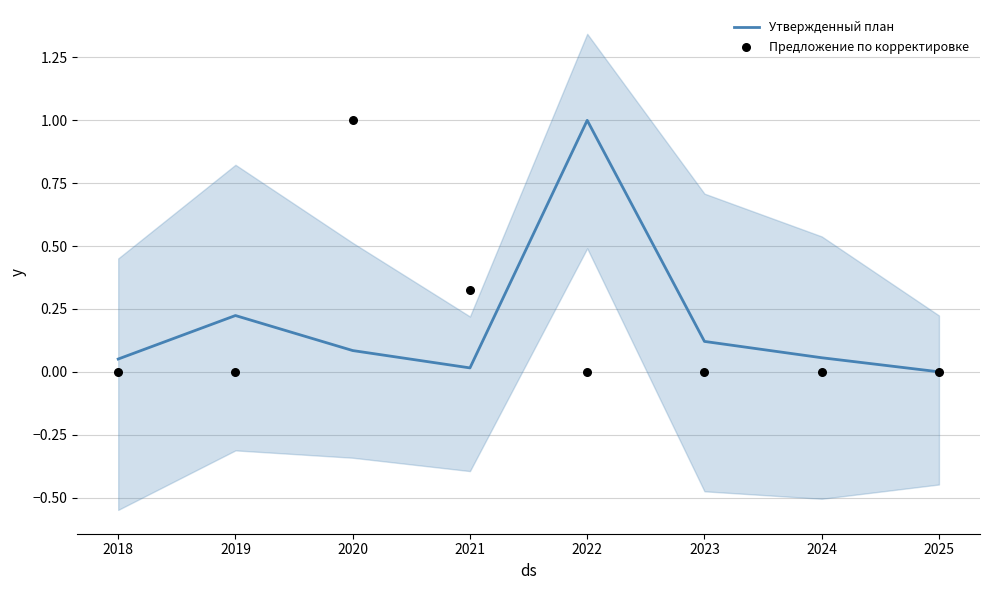

What are all the series names shown in the legend?

Утвержденный план, Предложение по корректировке